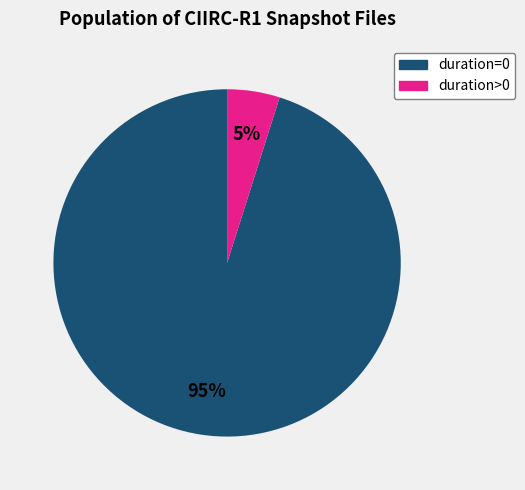

True or false: duration>0 accounts for 5% of the total.

True